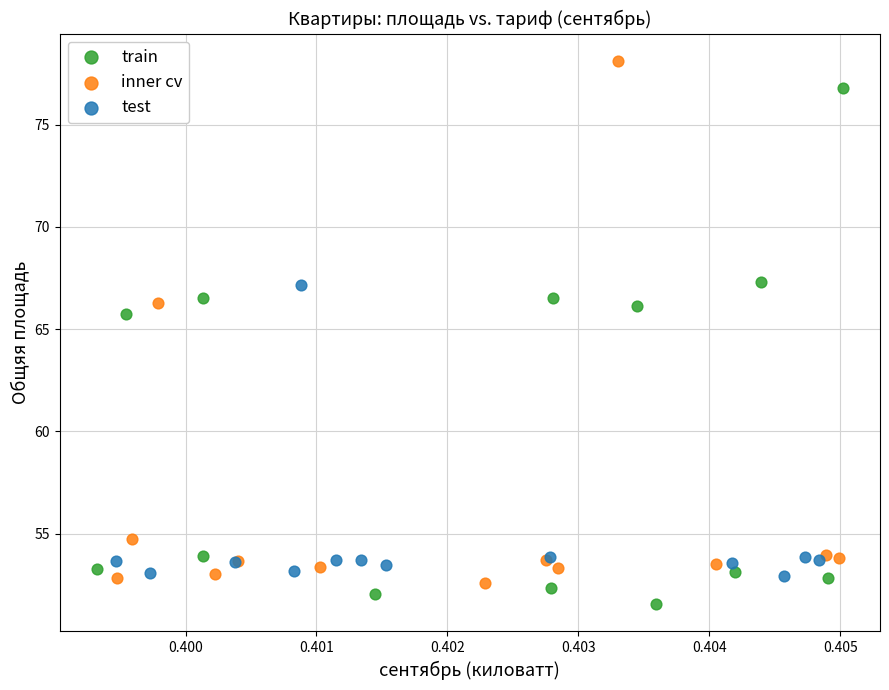

Which series contains the lowest Y value?

train